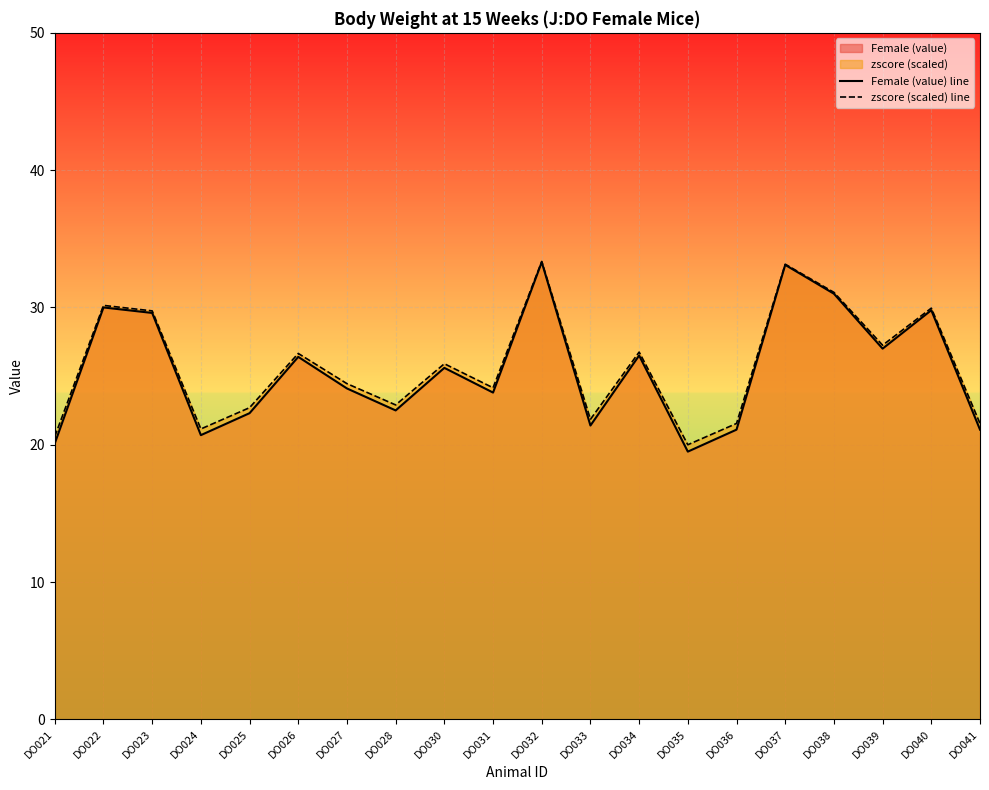

List the series in order of their peak value, highest first.

zscore (scaled) line, Female (value) line